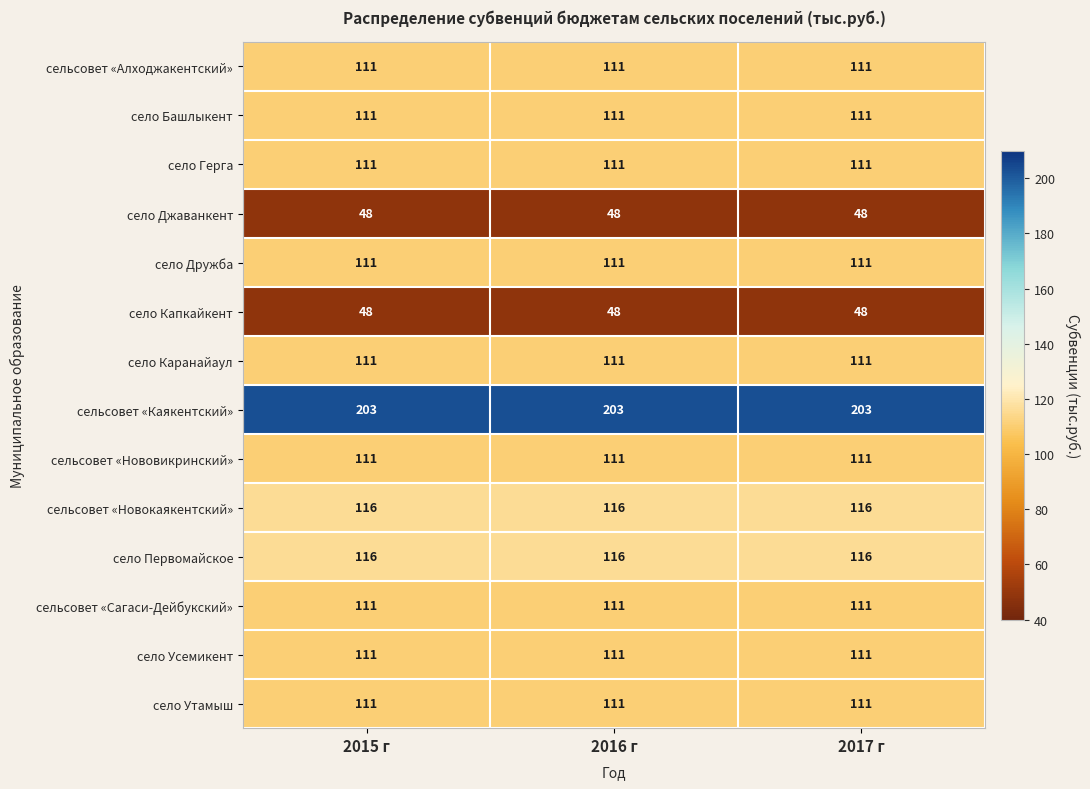

The село Башлыкент series shows 111 at 2016 г. True or false?

True